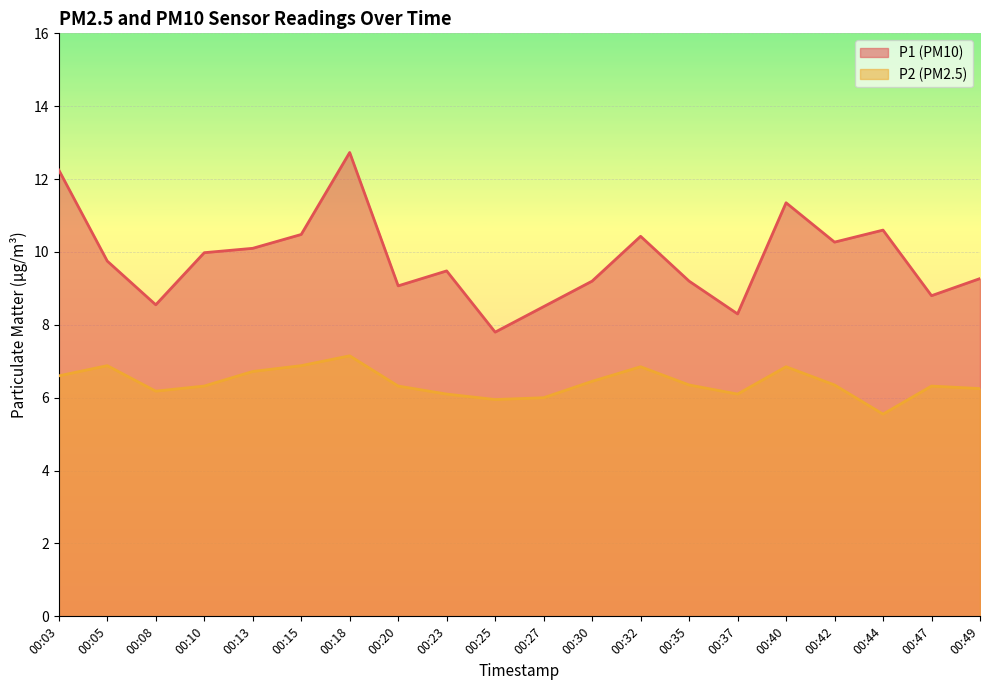

Between 00:42 and 00:44, which is larger?

00:44